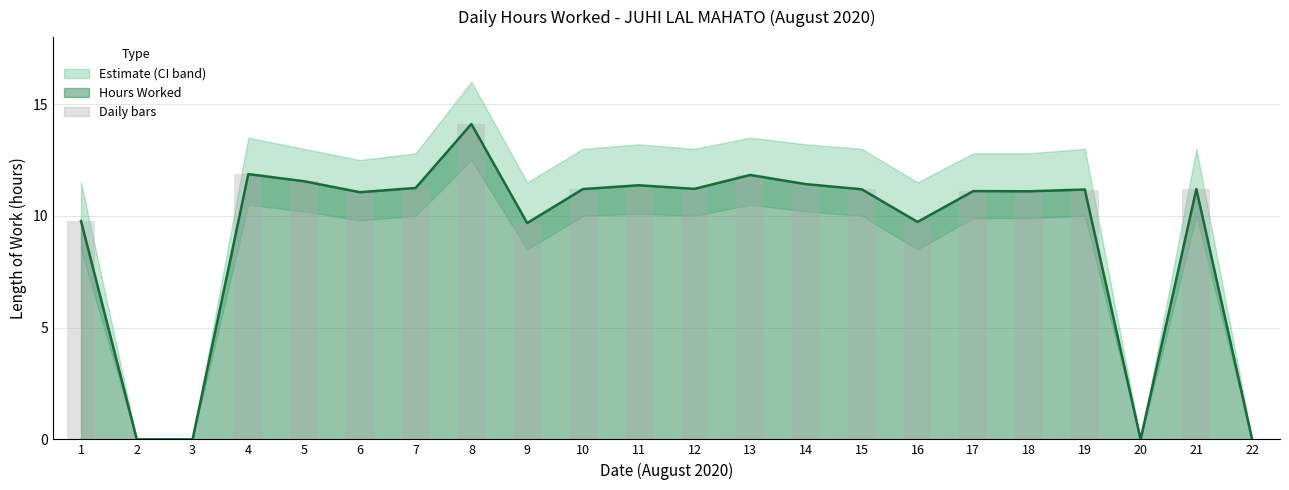

What is the difference between the Daily bars values at 14 and 9?

1.7